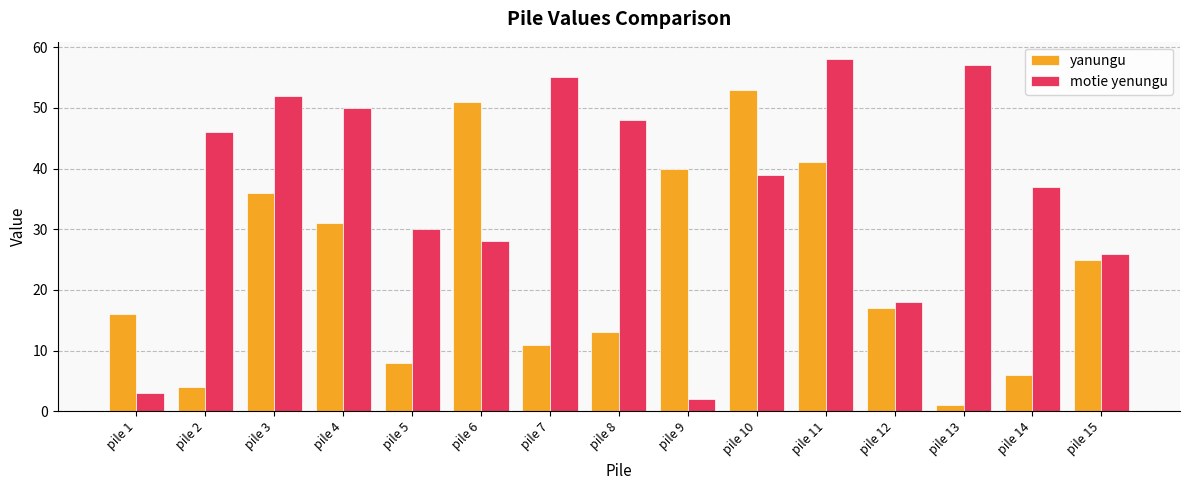

What is the minimum value for motie yenungu?

2